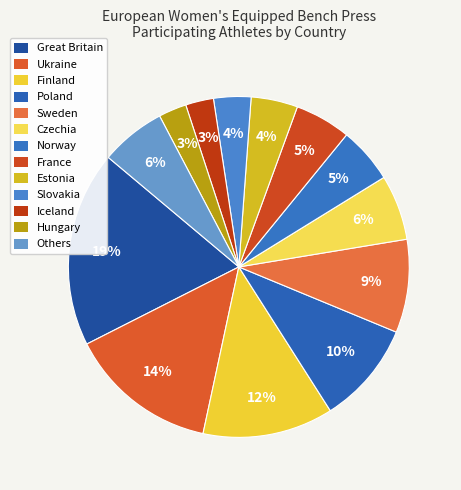

True or false: Ukraine accounts for 4% of the total.

False